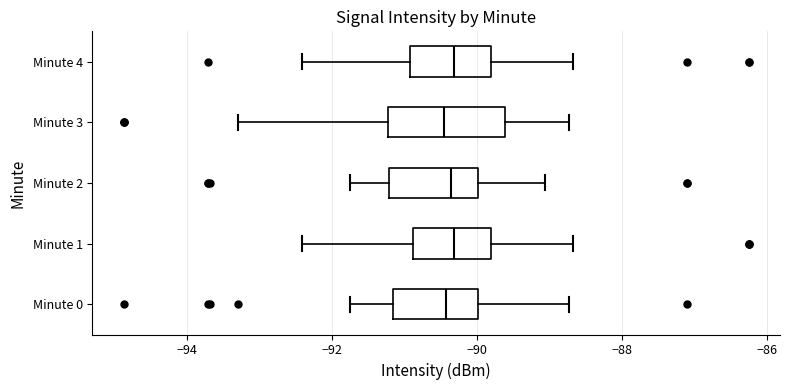

Reading bottom to top, read every box against the x-axis: the position of its median line, the range the box covers, and the ends of its whiskers. The values are not printed on the chart, so give them approximately, as read against the axis.

Minute 0: median -90.4, box -91.2 to -90.0, whiskers -91.8 to -88.8
Minute 1: median -90.4, box -90.8 to -89.8, whiskers -92.4 to -88.6
Minute 2: median -90.4, box -91.2 to -90.0, whiskers -91.8 to -89.0
Minute 3: median -90.4, box -91.2 to -89.6, whiskers -93.2 to -88.8
Minute 4: median -90.4, box -91.0 to -89.8, whiskers -92.4 to -88.6